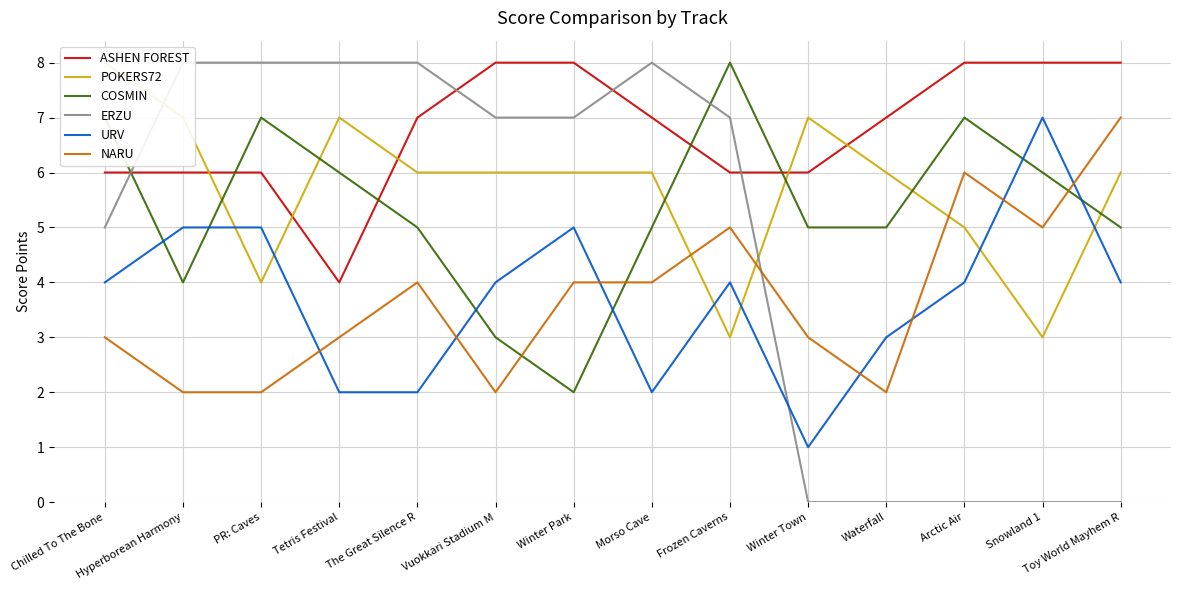

Reading left to right, list all the values displayed in this chart.

ASHEN FOREST: 6	6	6	4	7	8	8	7	6	6	7	8	8	8
POKERS72: 8	7	4	7	6	6	6	6	3	7	6	5	3	6
COSMIN: 7	4	7	6	5	3	2	5	8	5	5	7	6	5
ERZU: 5	8	8	8	8	7	7	8	7	0	0	0	0	0
URV: 4	5	5	2	2	4	5	2	4	1	3	4	7	4
NARU: 3	2	2	3	4	2	4	4	5	3	2	6	5	7